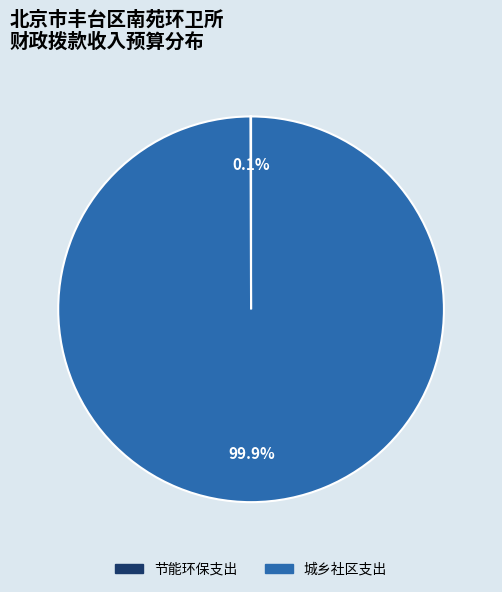

How much of the chart is everything except 城乡社区支出?

0.1%